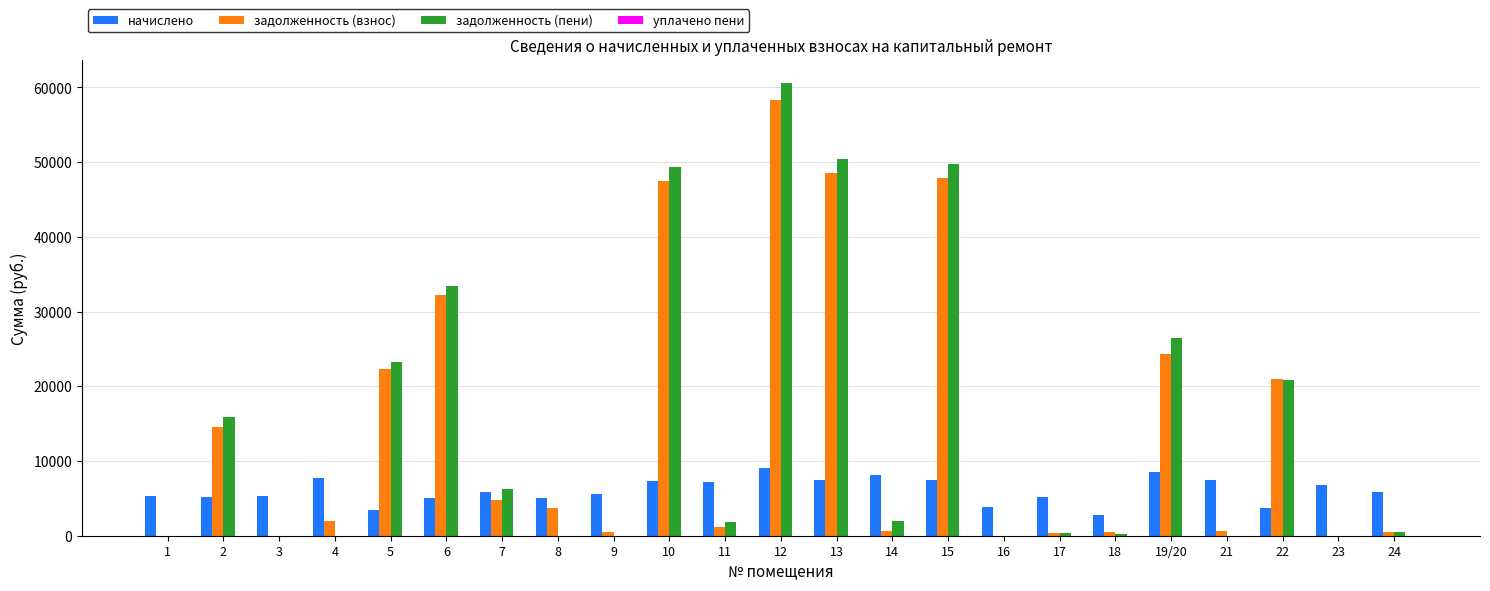

Where does the задолженность (пени) series first go above 1785?

2